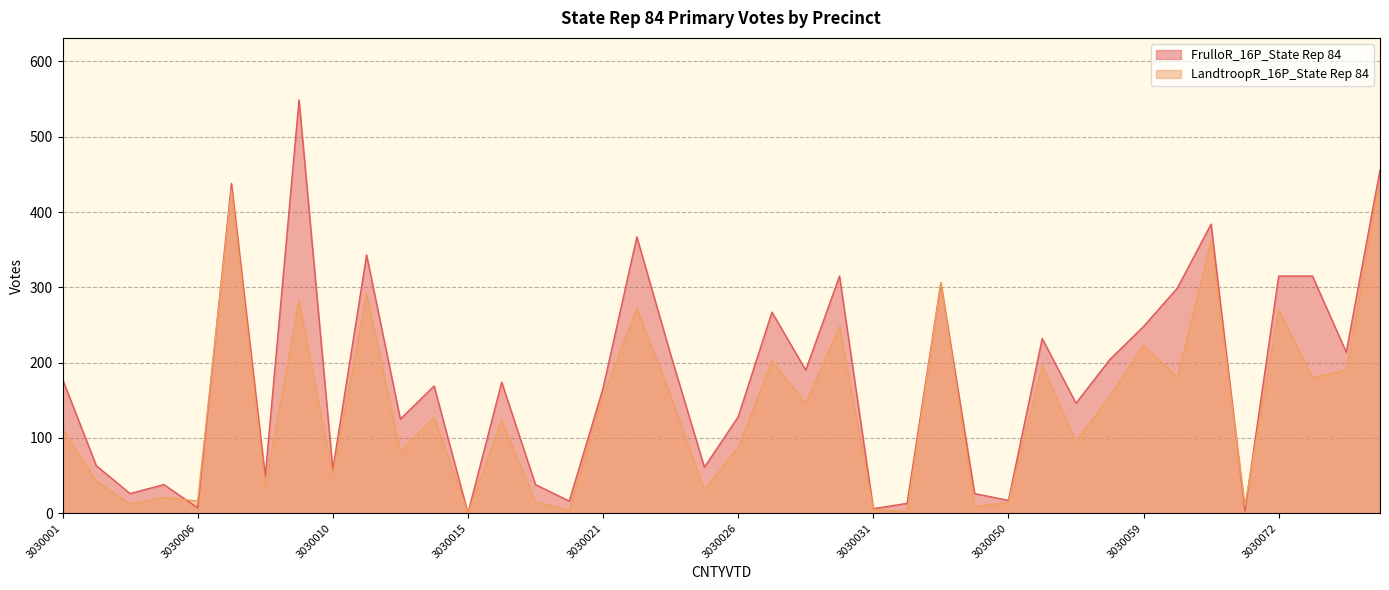

How many lines are shown in the chart?

2